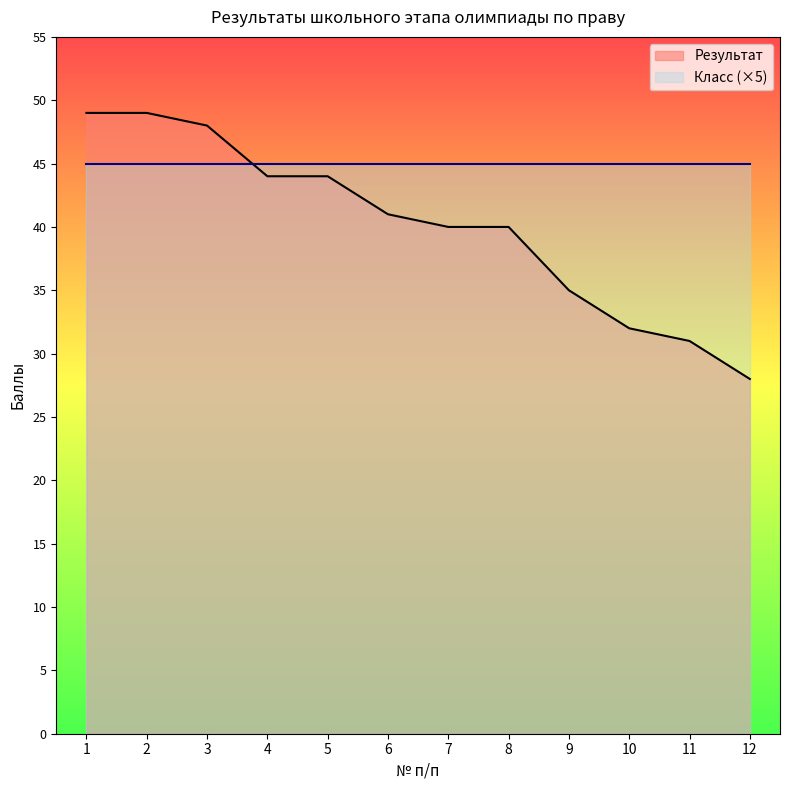

Is it true that the value at 6 is 16?

False